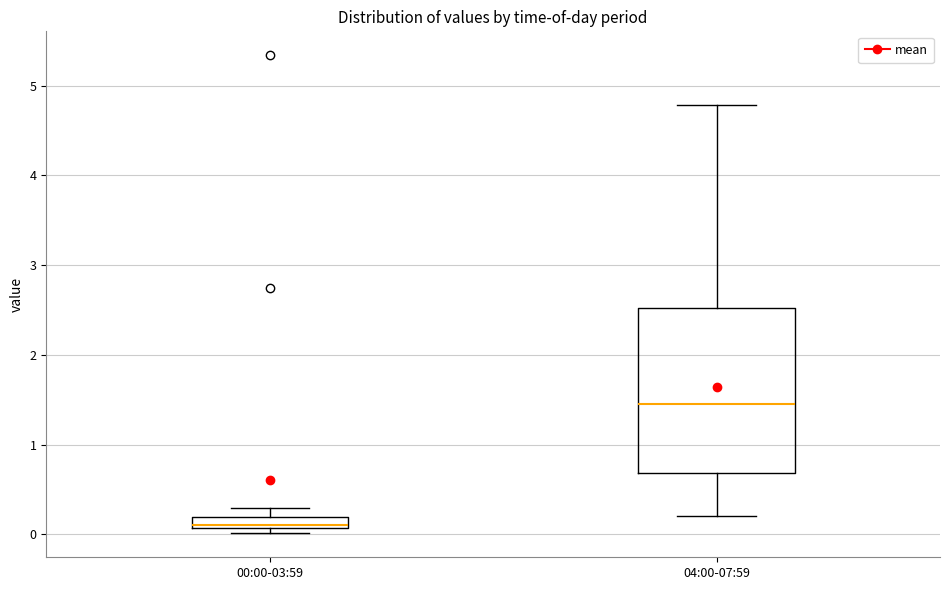

Which box has the lowest median line?

00:00-03:59